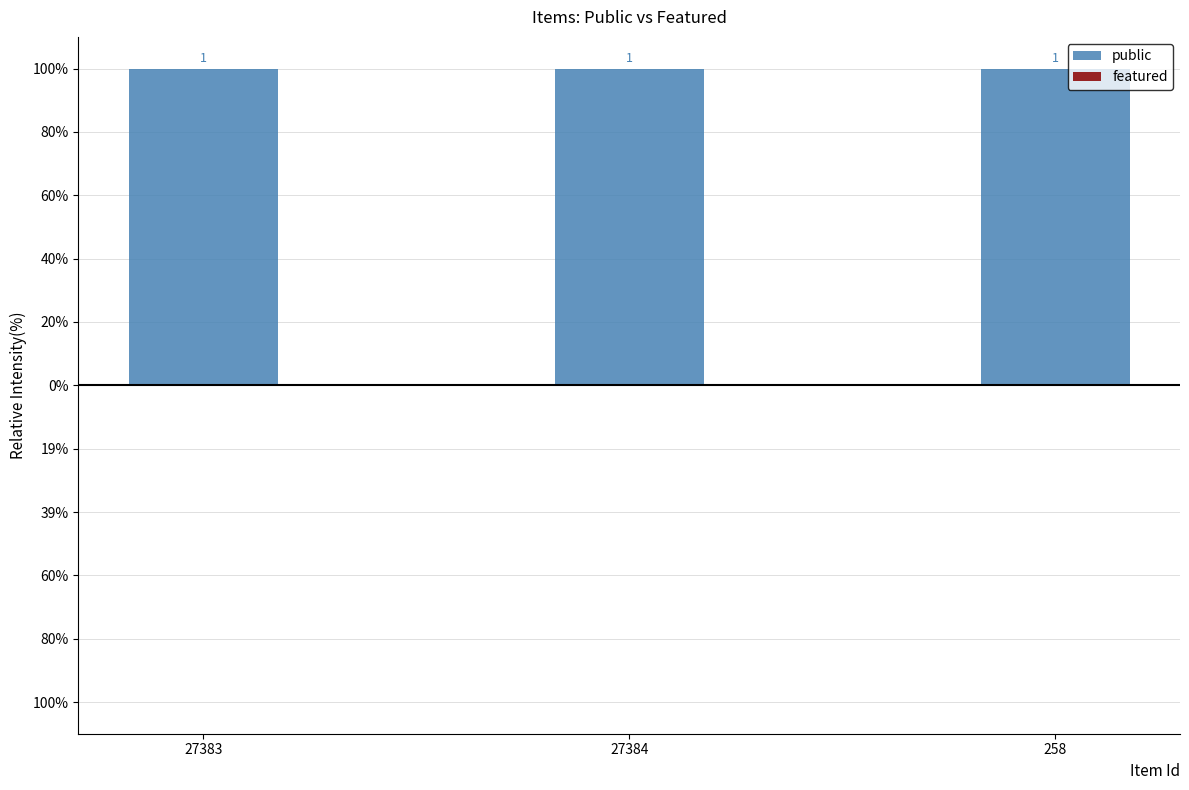

The public series shows 0 at 27384. True or false?

False